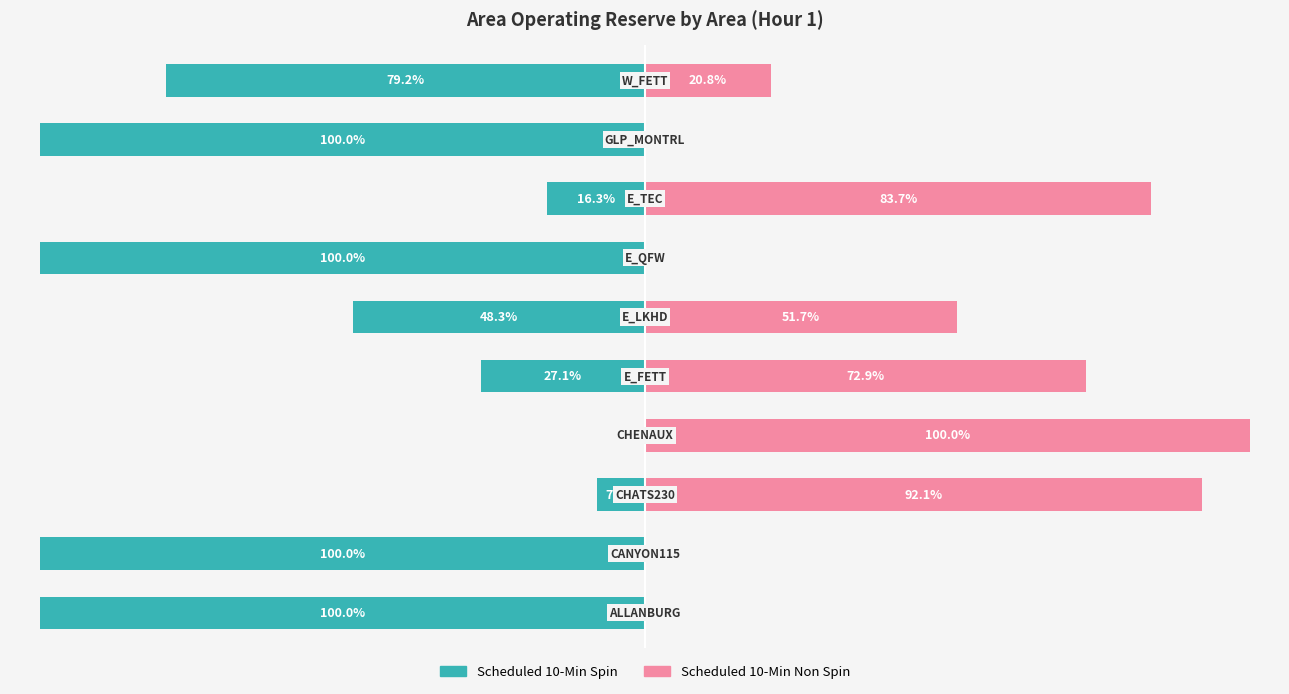

True or false: Scheduled 10-Min Non Spin has a value of -57.7 at 8.

False